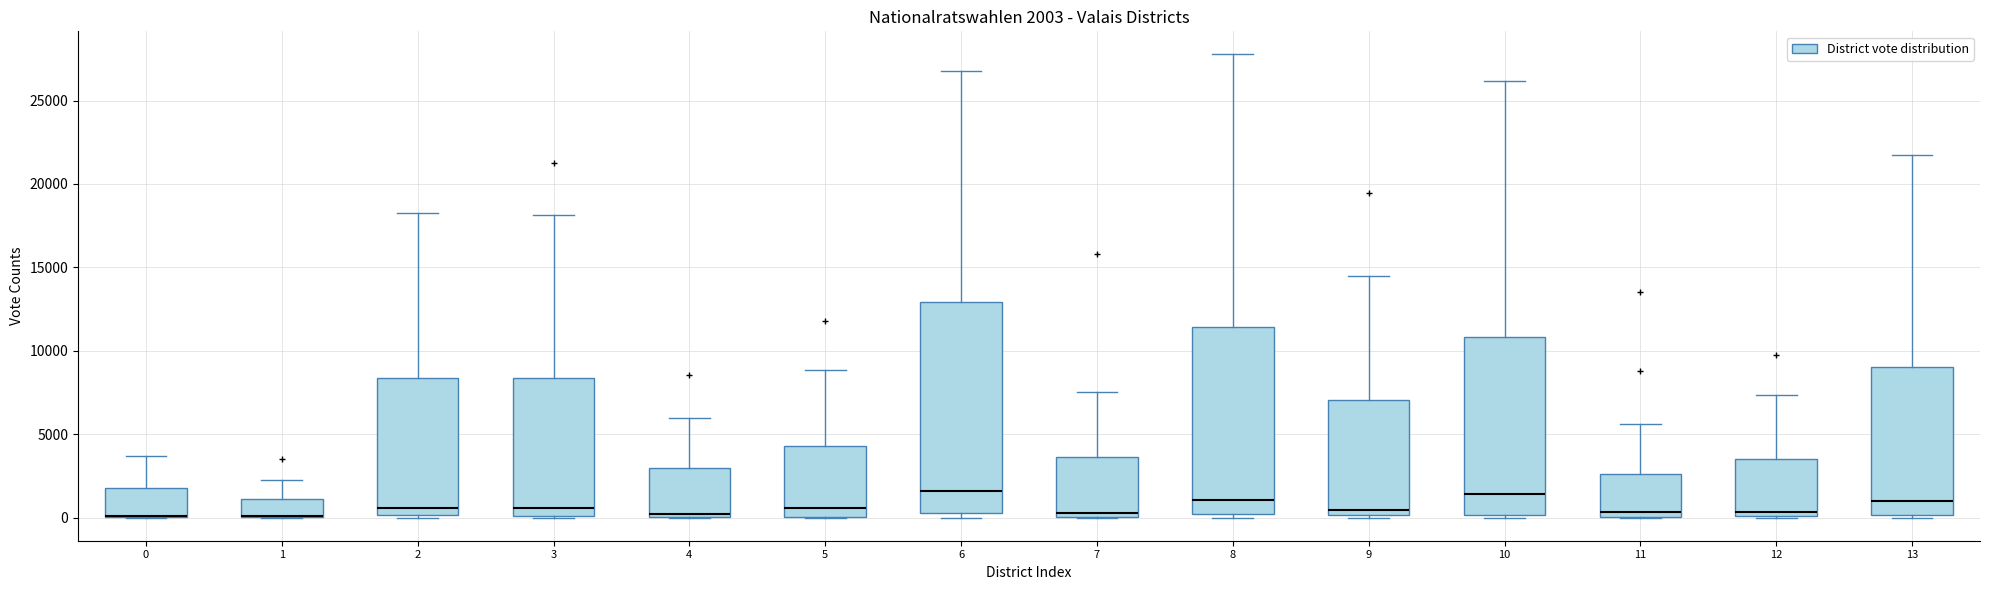

Comparing the boxes themselves (not the whiskers), which one is the tallest?

6